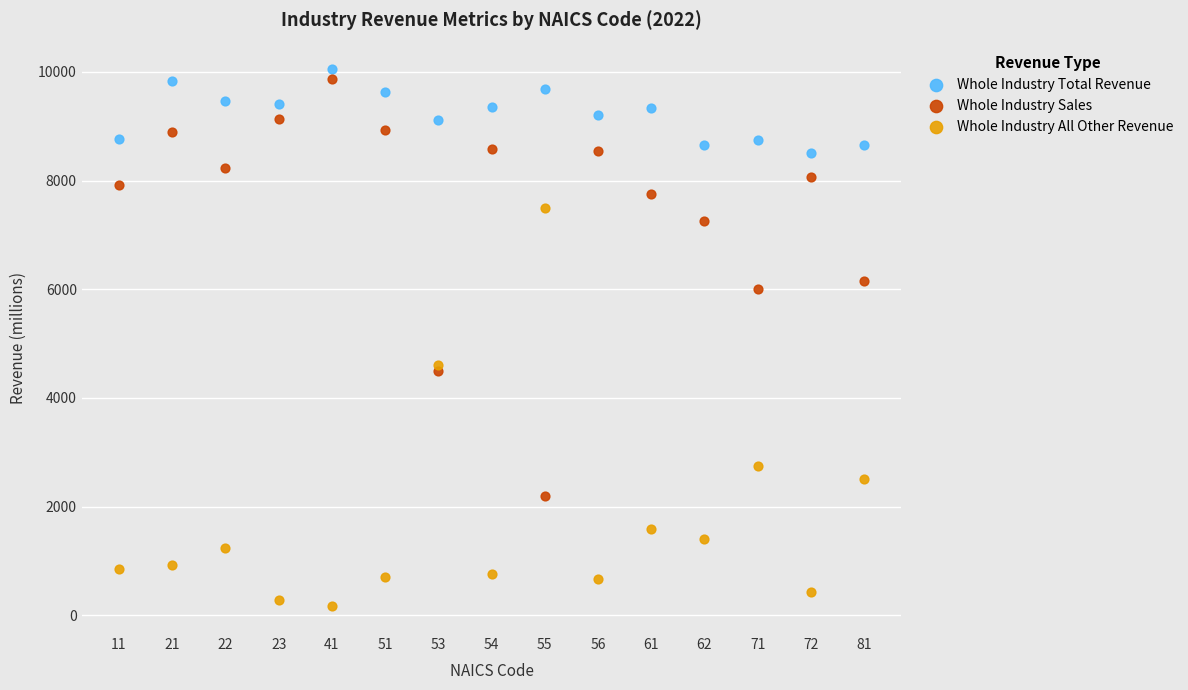

Which series reaches the minimum Y coordinate?

Whole Industry All Other Revenue